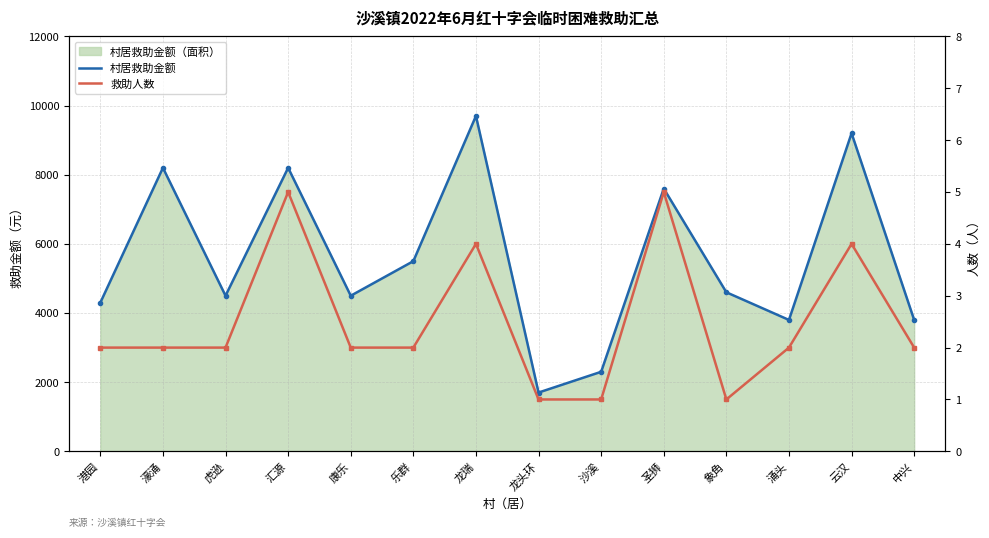

How many categories are shown in the chart?

14